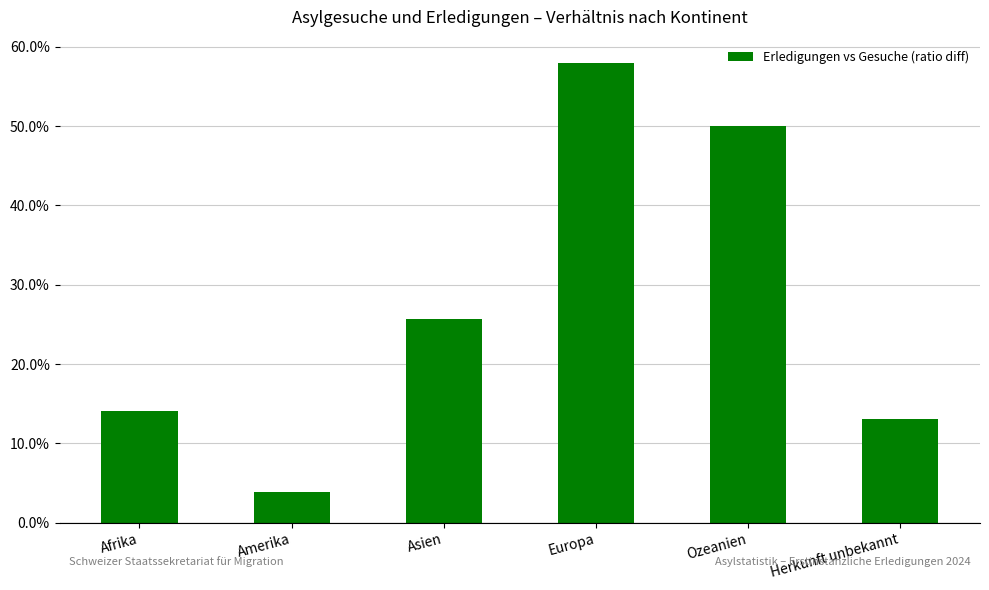

What is the sum of all values?

1.6